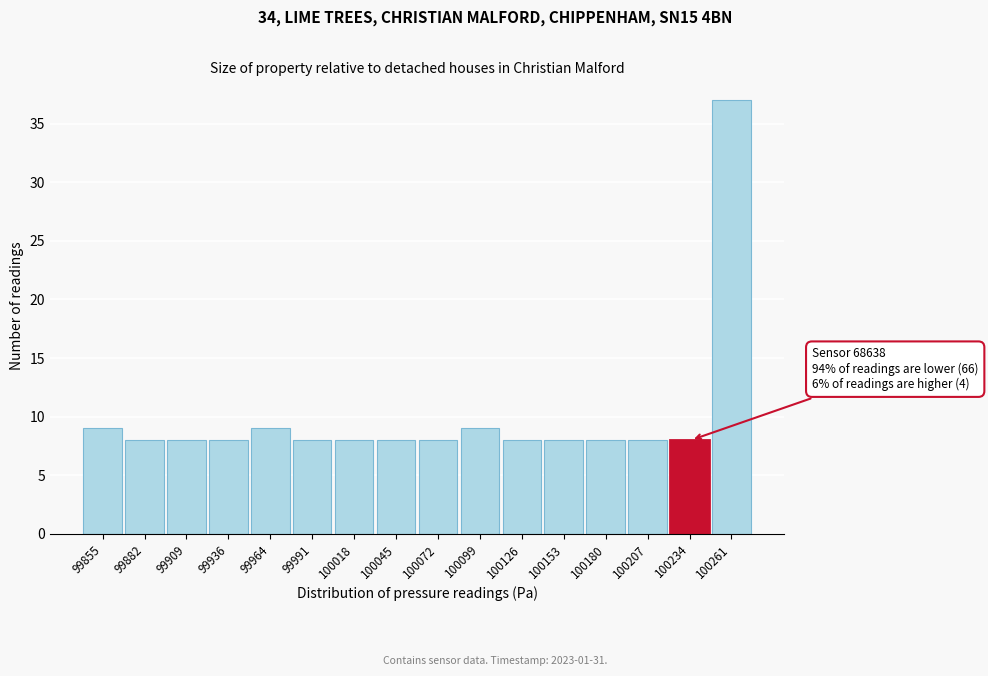

Reading left to right, transcribe all the data shown in this chart.

99855=9	99882=8	99909=8	99936=8	99964=9	99991=8	100018=8	100045=8	100072=8	100099=9	100126=8	100153=8	100180=8	100207=8	100234=8	100261=37